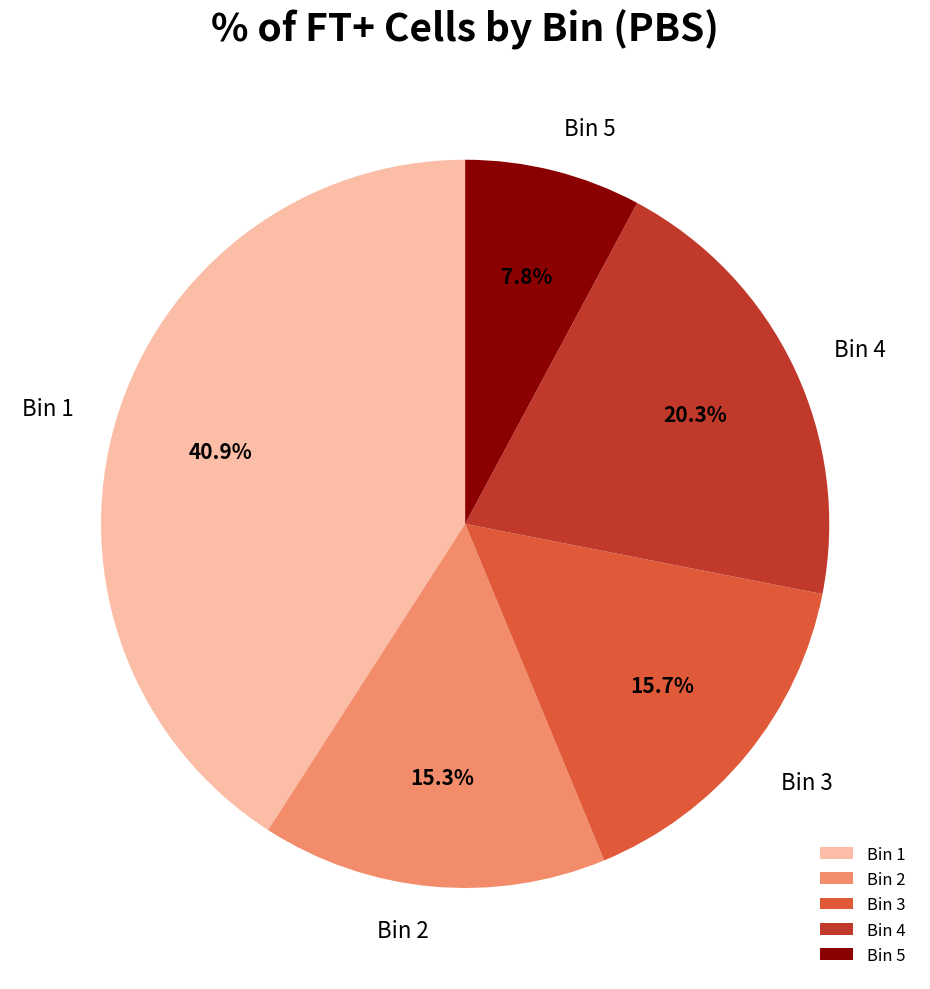

Is the sum of Bin 5 and Bin 2 greater than half?

No